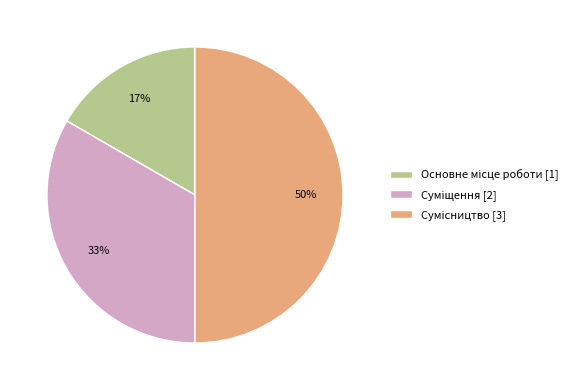

To the nearest percent, what is the average slice percentage?

33%